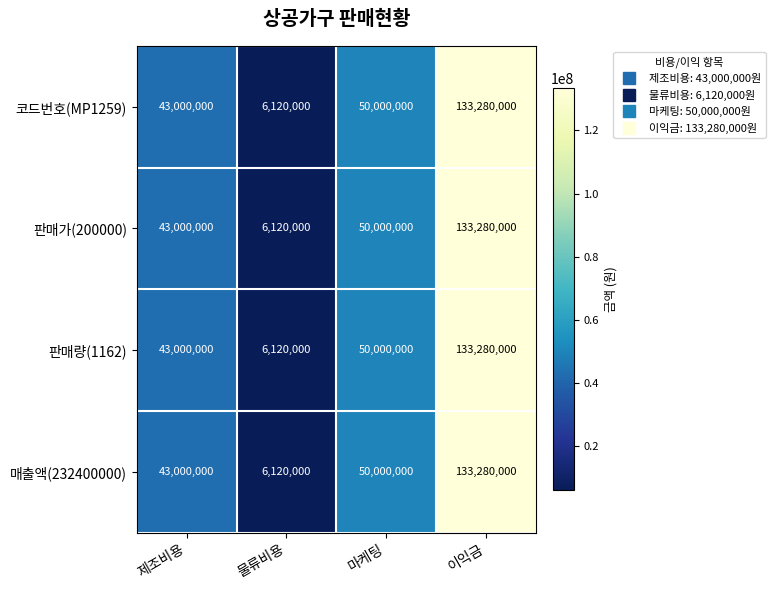

What is the sum of all 판매량(1162) values?

232400000